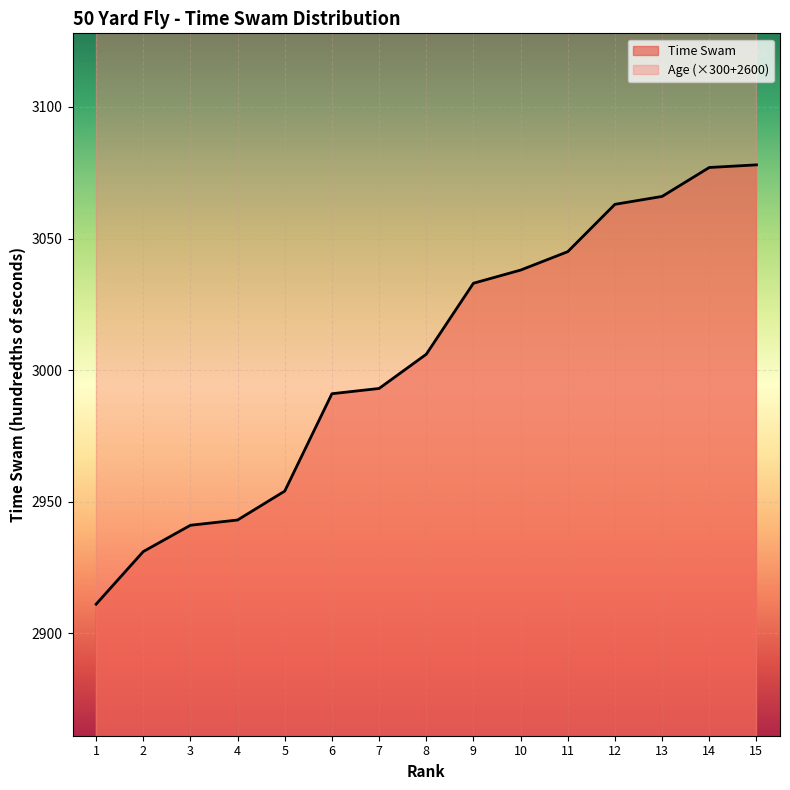

How many values are below 3006?

7